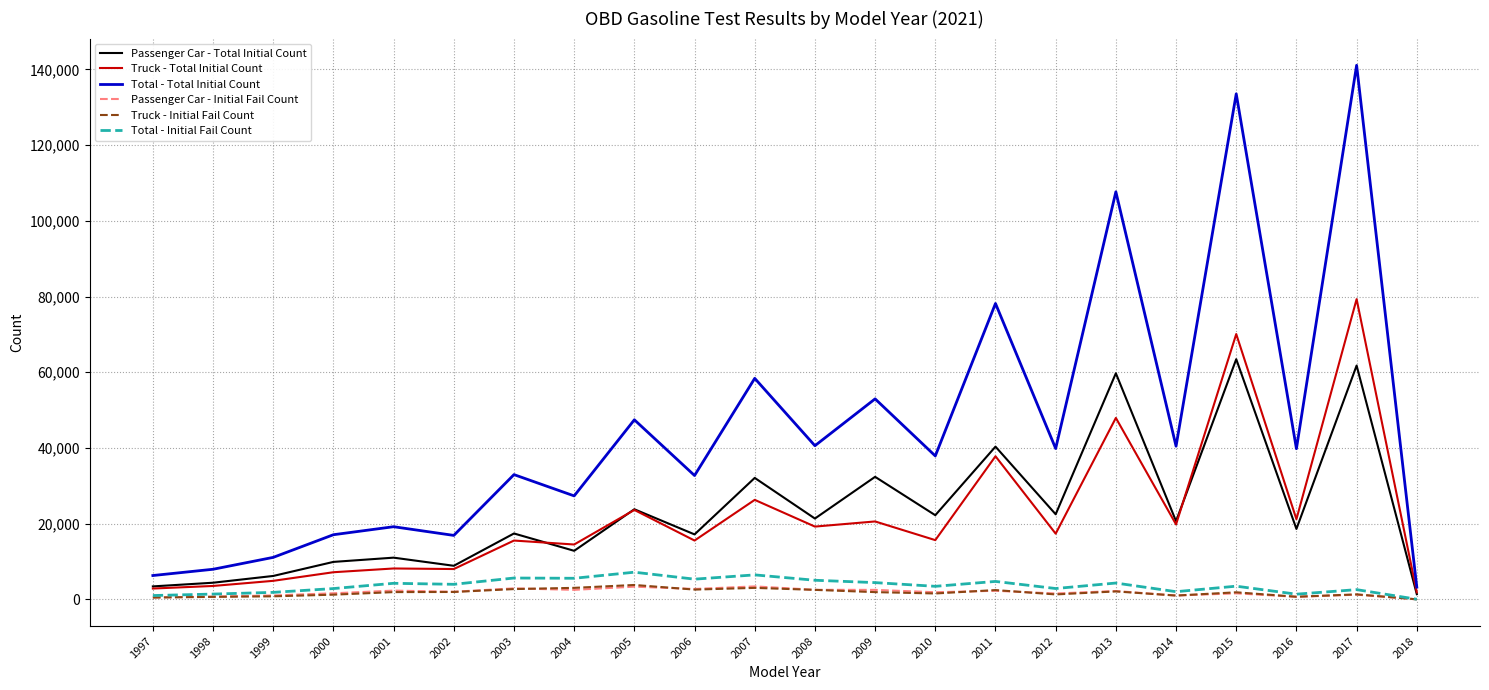

At which category is the sum across all series the highest?

2017